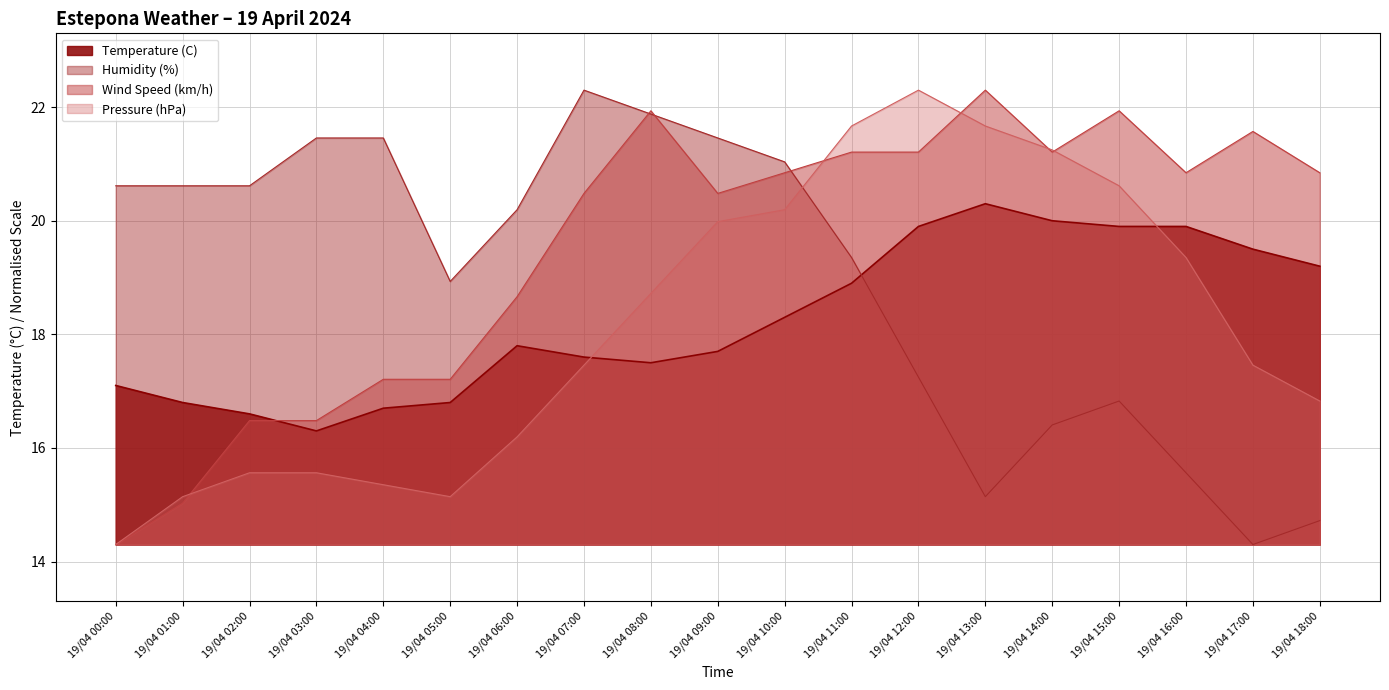

Which label corresponds to the smallest value in the chart?

19/04 17:00